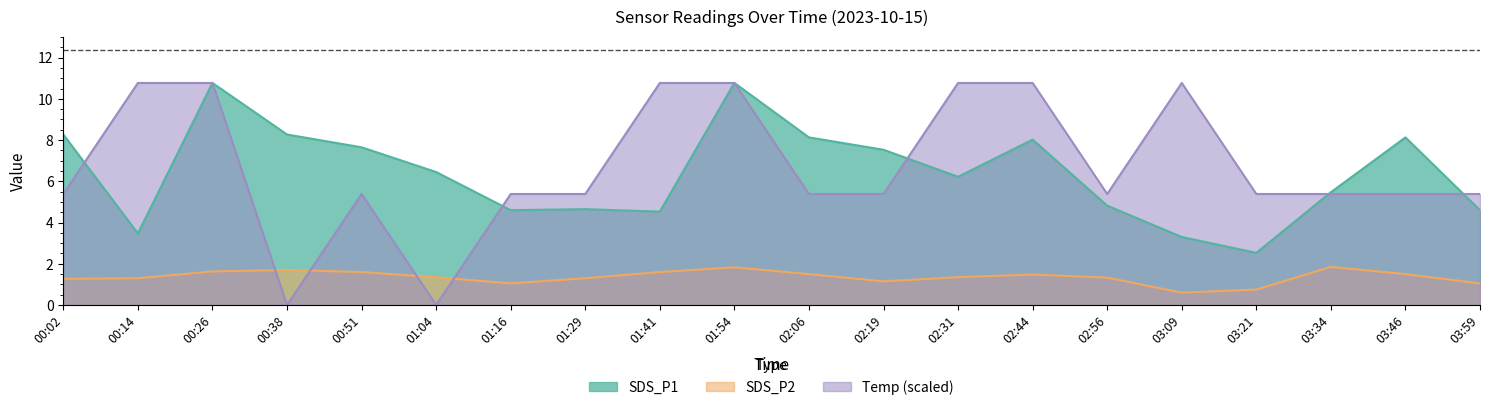

How many series are shown in this chart?

3